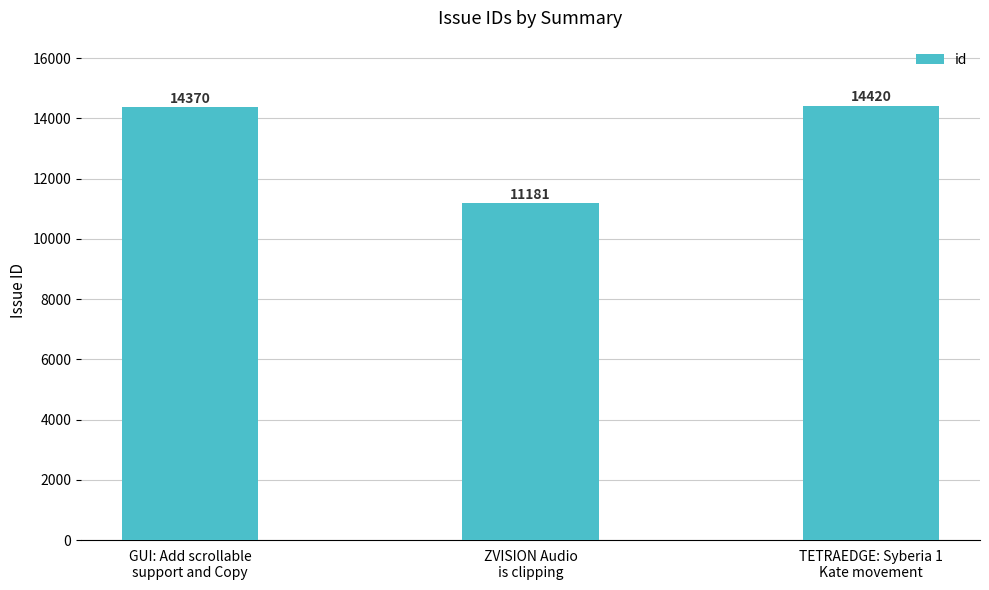

How many categories are shown in the chart?

3